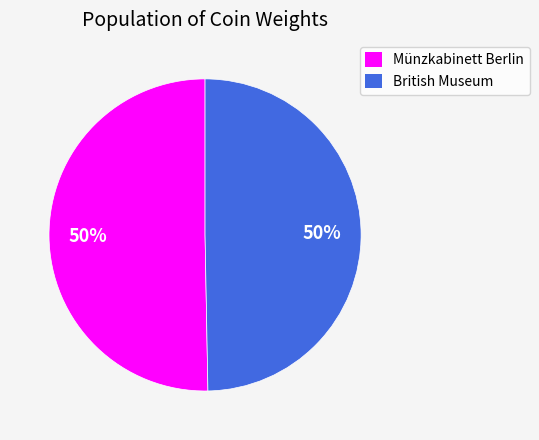

What is the ratio of the value at British Museum to the value at Münzkabinett Berlin?

1.0